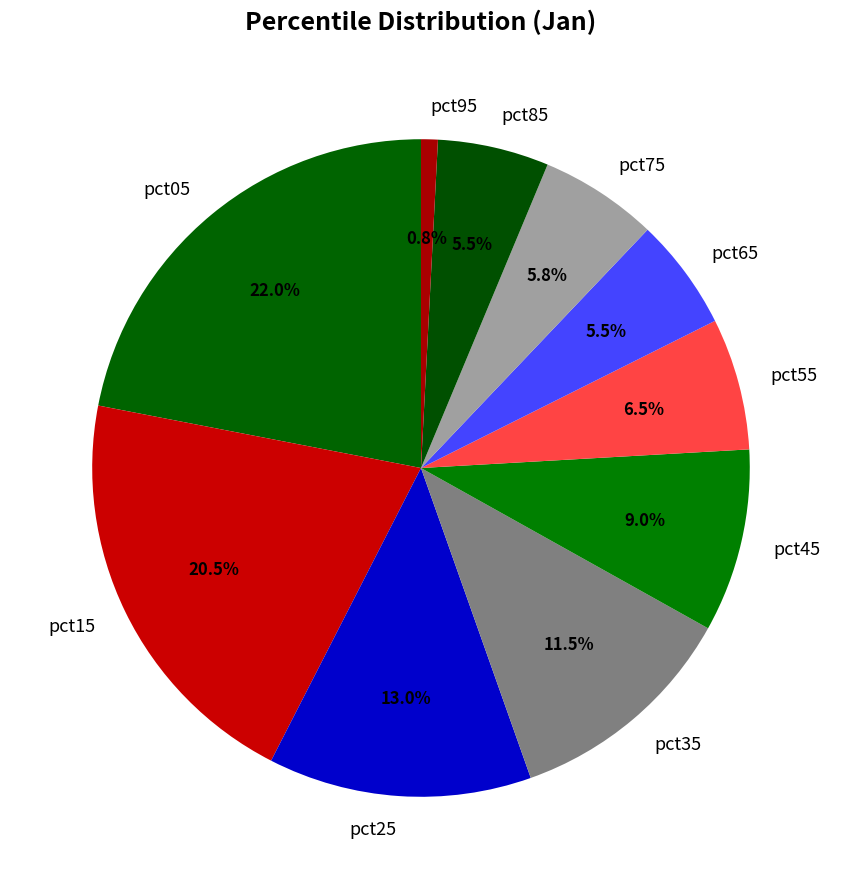

To the nearest percent, what percentage of the pie is pct75?

6%